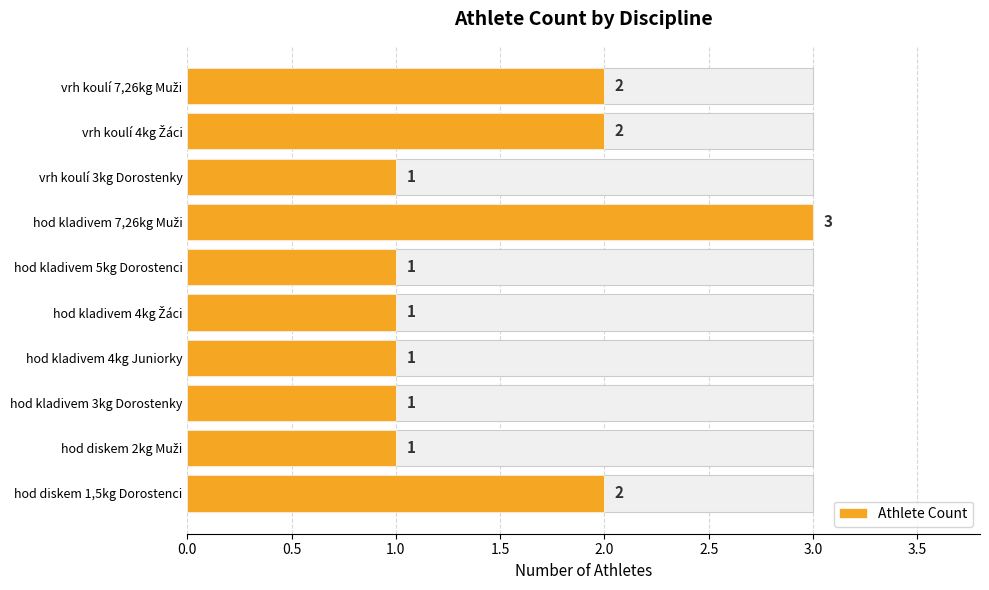

What is the sum of the values at hod kladivem 4kg Žáci and vrh koulí 7,26kg Muži?

3